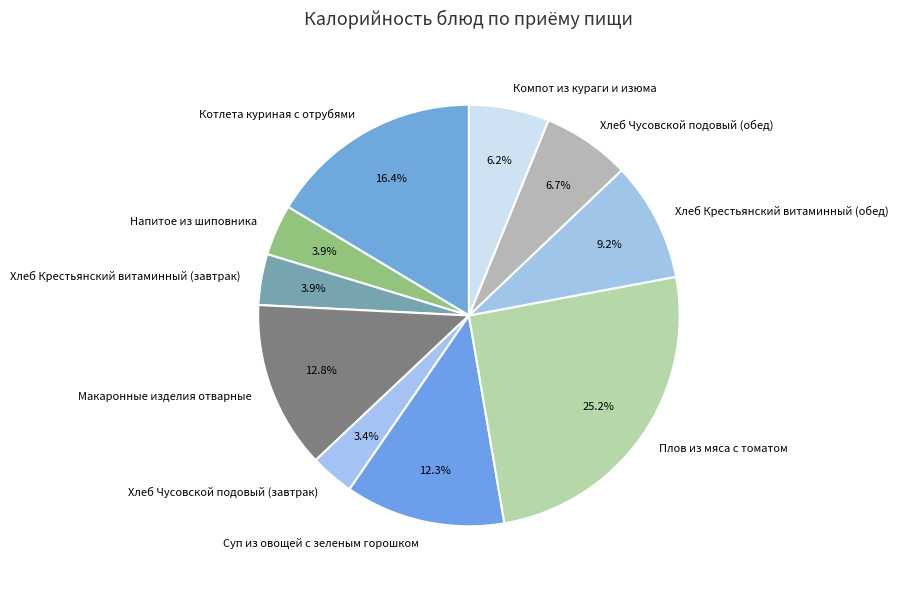

What is the ratio of the value at Котлета куриная с отрубями to the value at Хлеб Крестьянский витаминный (обед)?

1.8